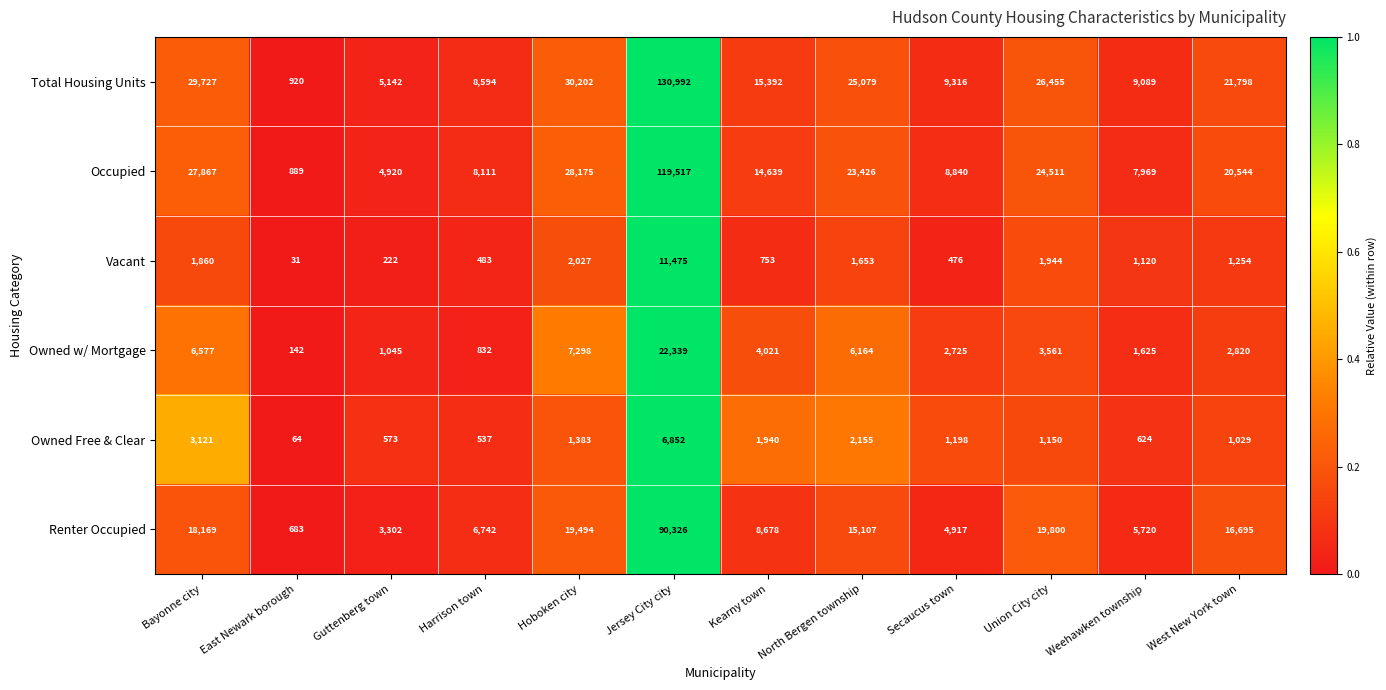

What is the difference between the Vacant values at West New York town and Harrison town?

771